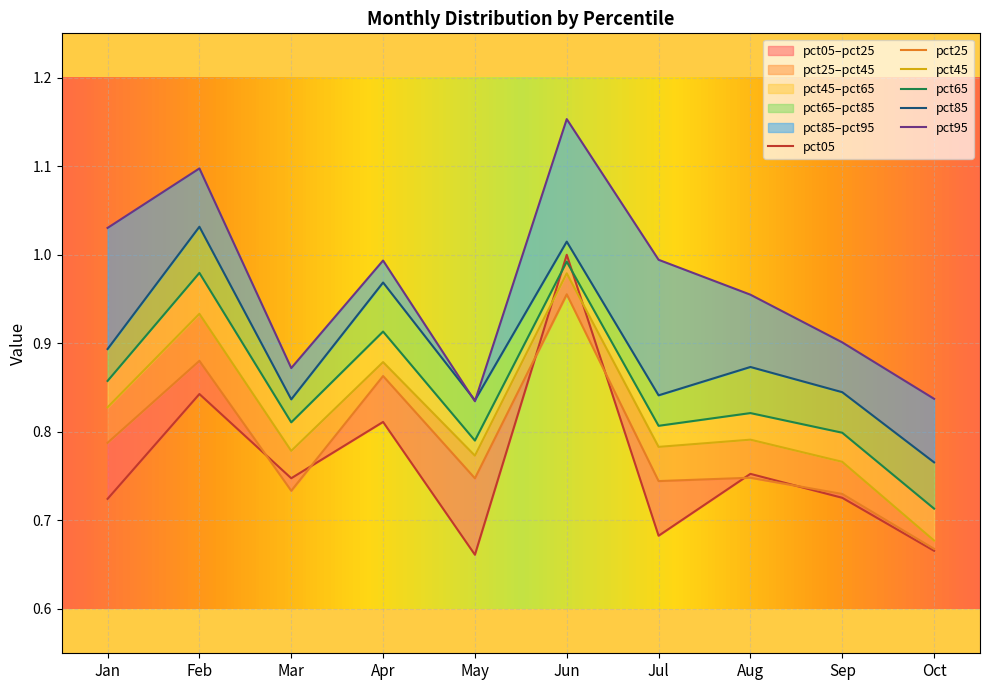

What is the smallest value displayed?

0.7